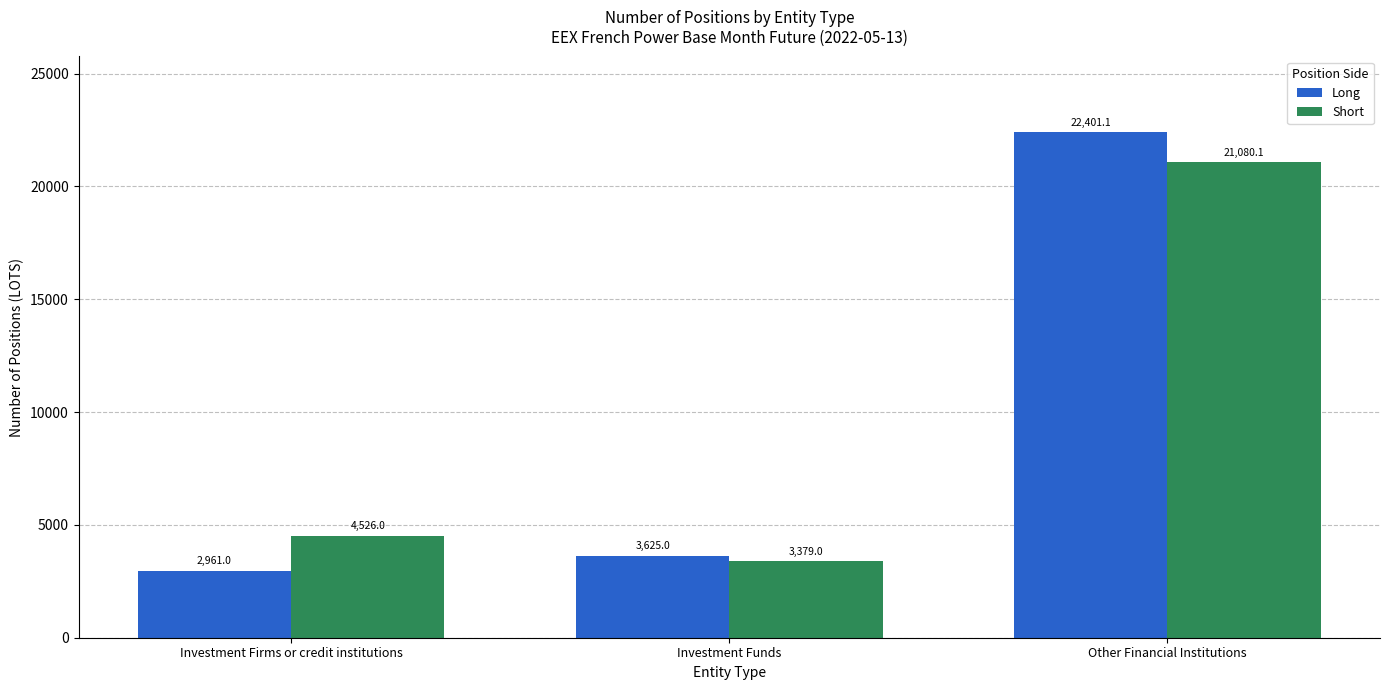

Rank the series by their average value, from lowest to highest.

Short, Long